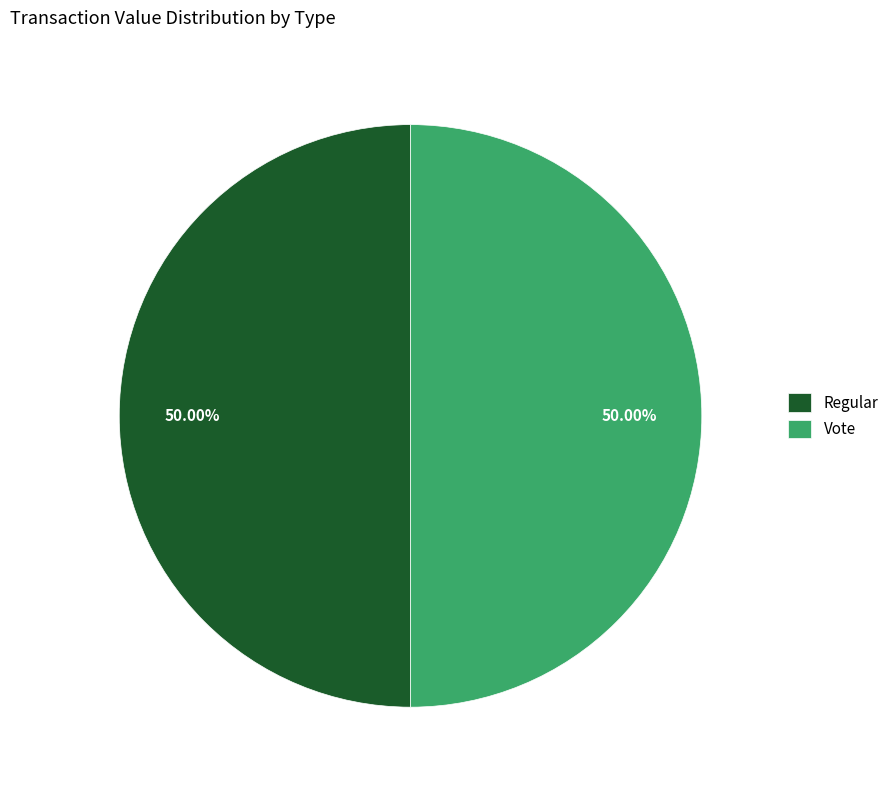

To the nearest percent, what portion does Vote represent?

50%